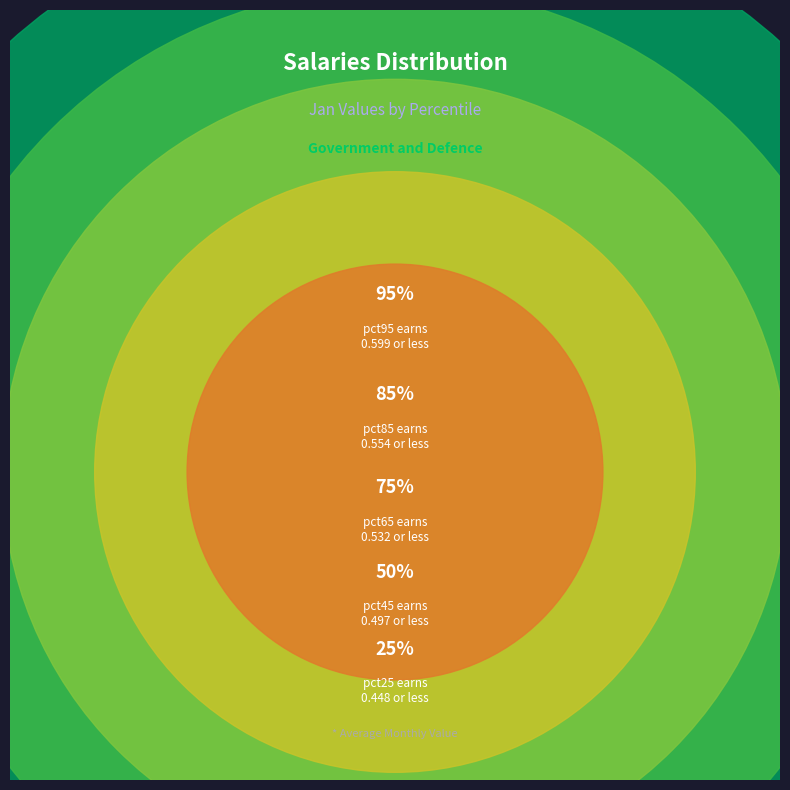

What is the largest slice in the pie chart?

pct95